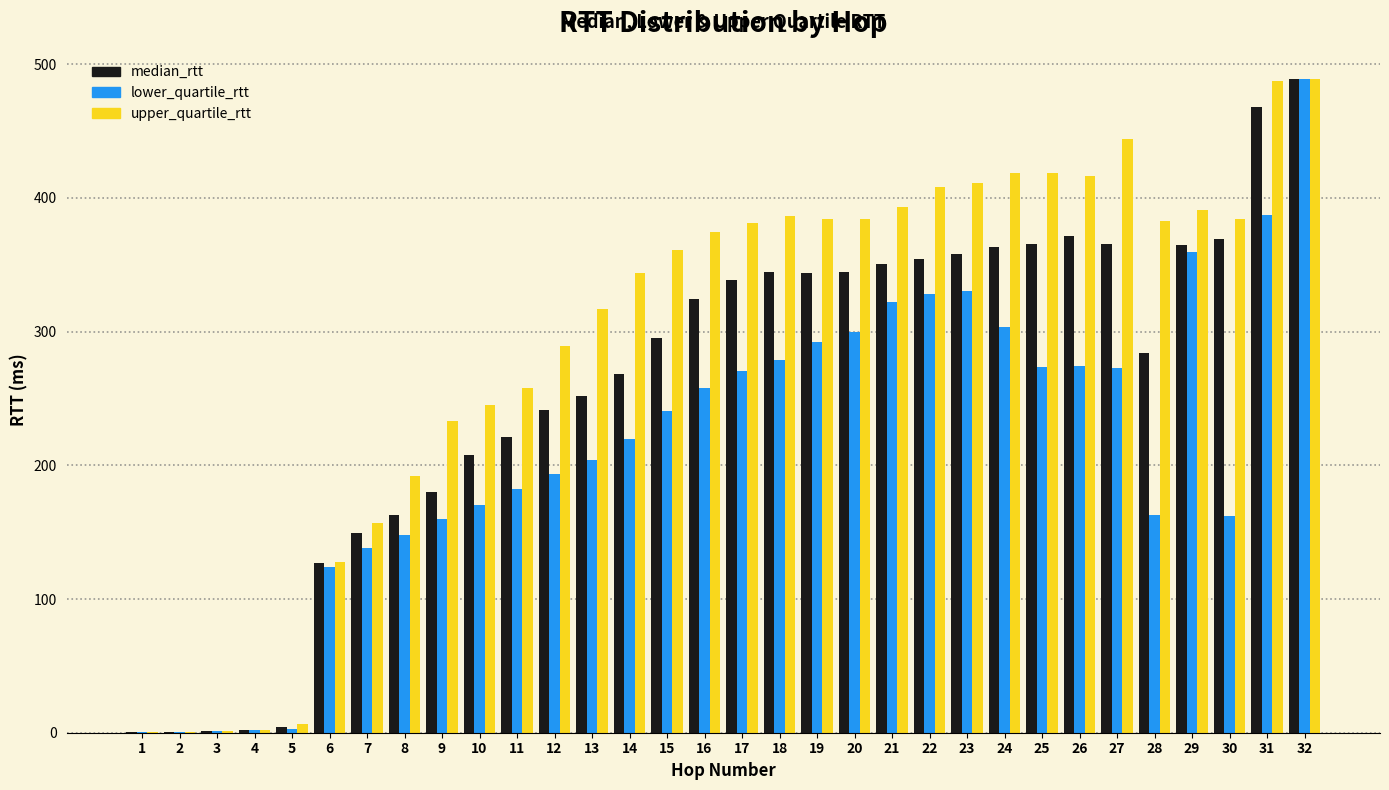

The median_rtt series shows 410.8 at 28. True or false?

False